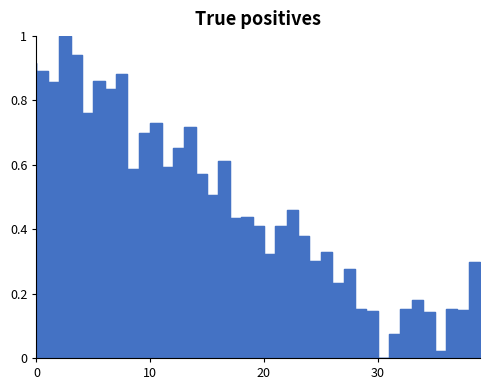

How many interior local valleys (lower than both neighbors) does the data have?

13